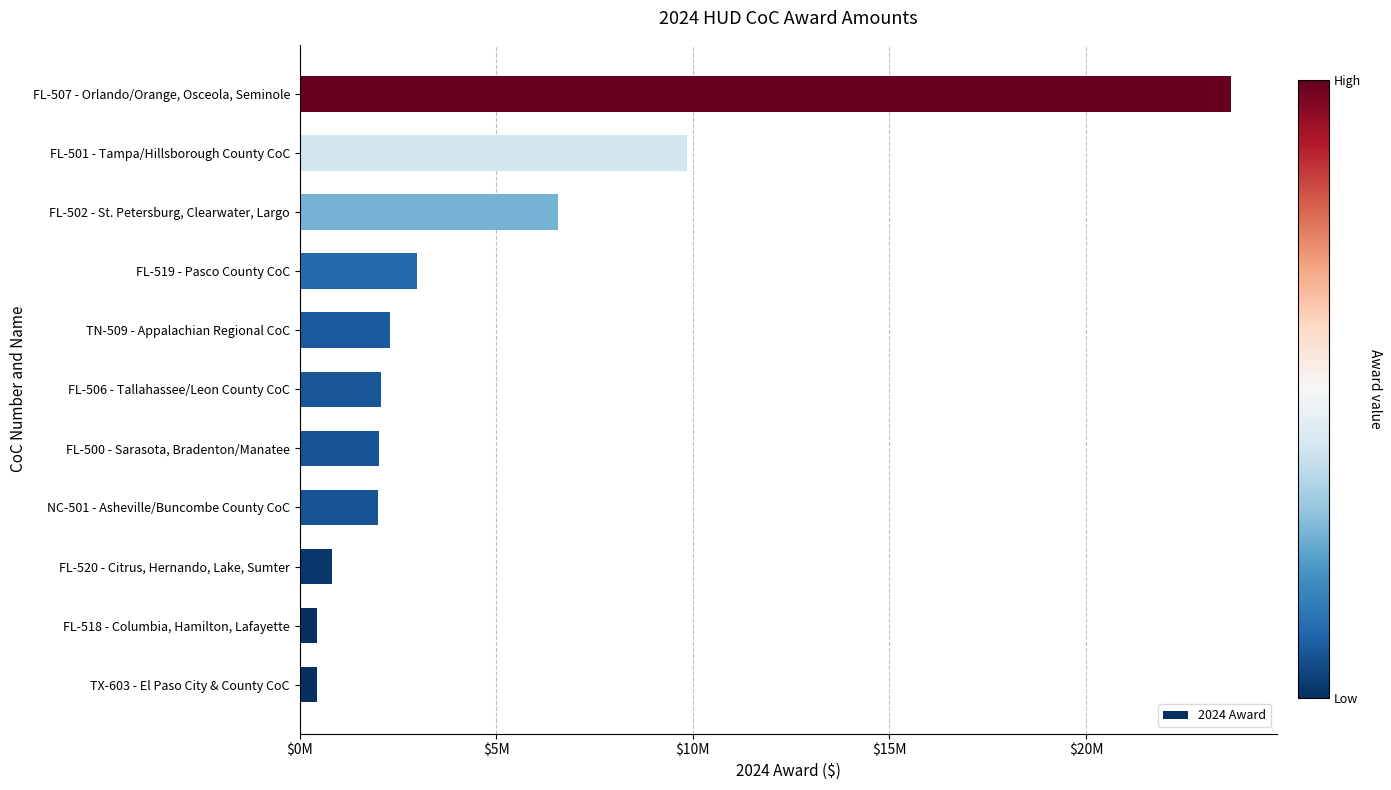

Are the bars horizontal?

Yes